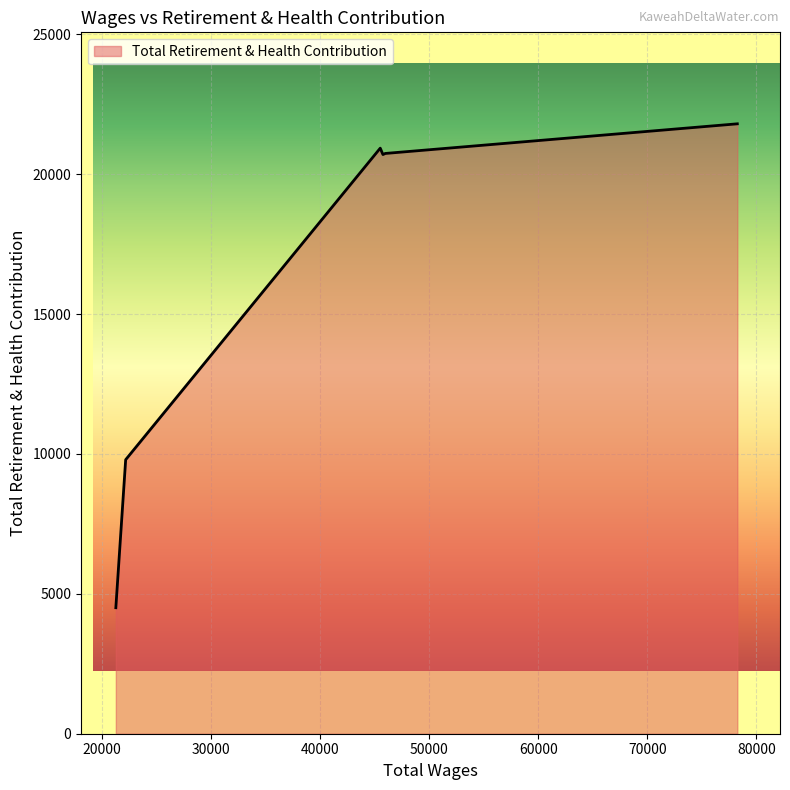

What is the maximum value shown in the chart?

21797